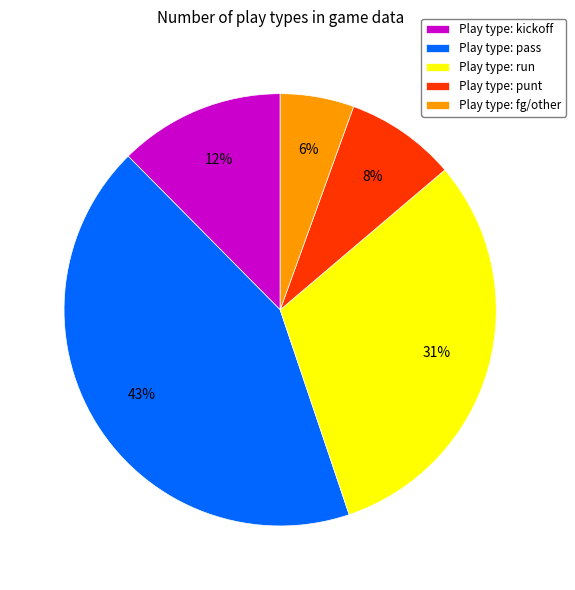

To the nearest percent, what is the average slice percentage?

20%